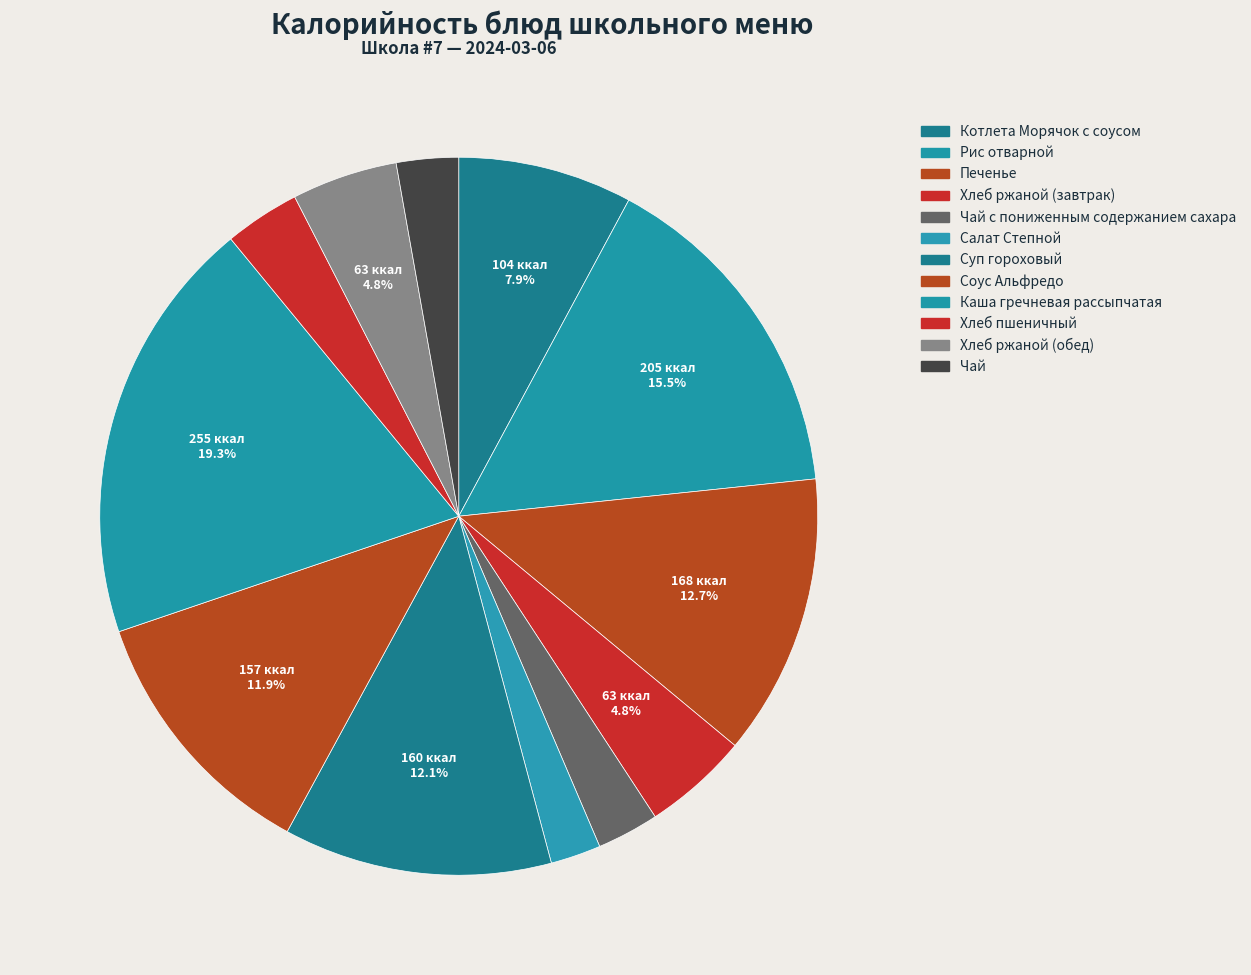

To the nearest percent, what is the combined percentage of Соус Альфредо and Чай с пониженным содержанием сахара?

15%